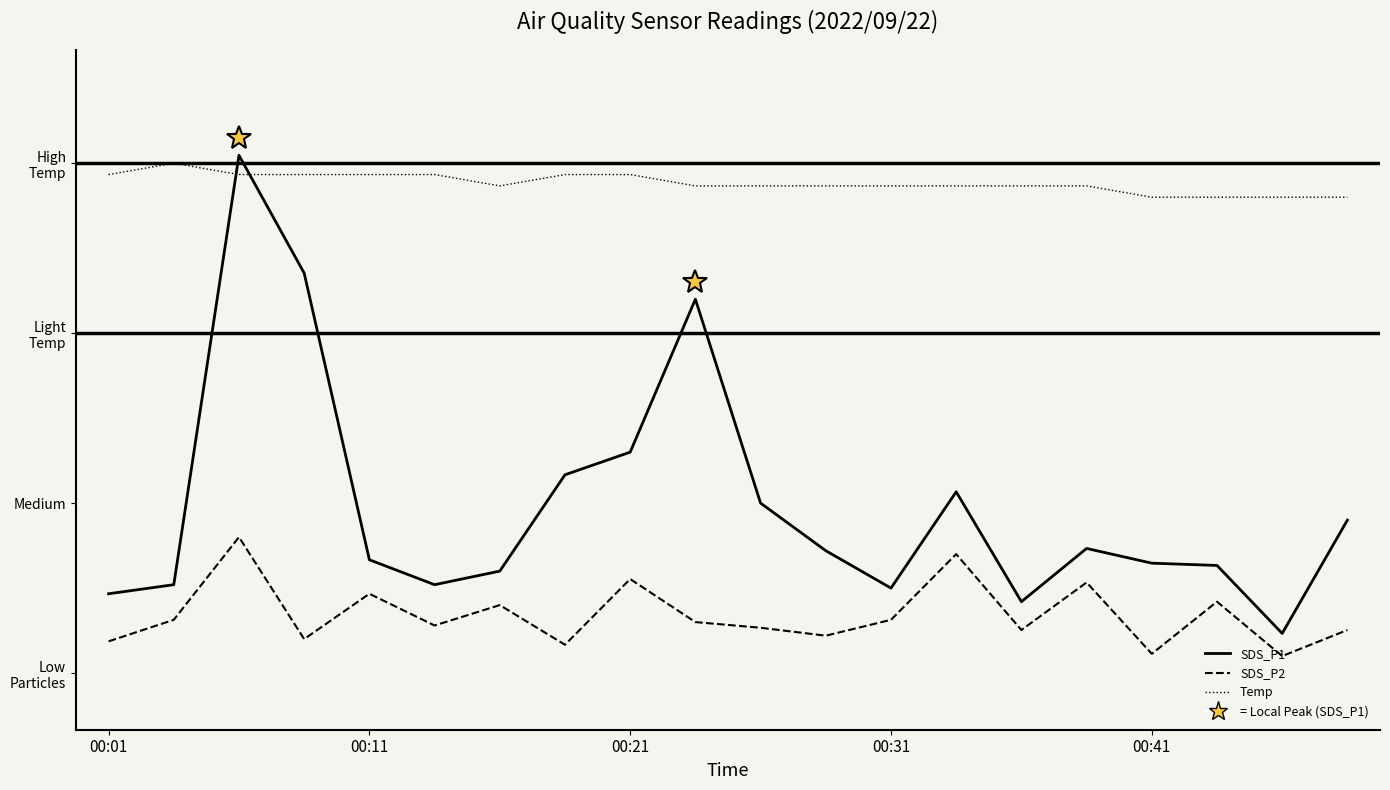

Reading left to right, transcribe all the data shown in this chart.

SDS_P1: 2.7	2.8	6.6	5.5	3.0	2.8	2.9	3.8	4.0	5.3	3.5	3.1	2.8	3.6	2.6	3.1	3.0	3.0	2.4	3.4
SDS_P2: 2.3	2.5	3.2	2.3	2.7	2.4	2.6	2.2	2.8	2.5	2.4	2.3	2.5	3.0	2.4	2.8	2.2	2.6	2.1	2.4
Temp: 6.4	6.5	6.4	6.4	6.4	6.4	6.3	6.4	6.4	6.3	6.3	6.3	6.3	6.3	6.3	6.3	6.2	6.2	6.2	6.2